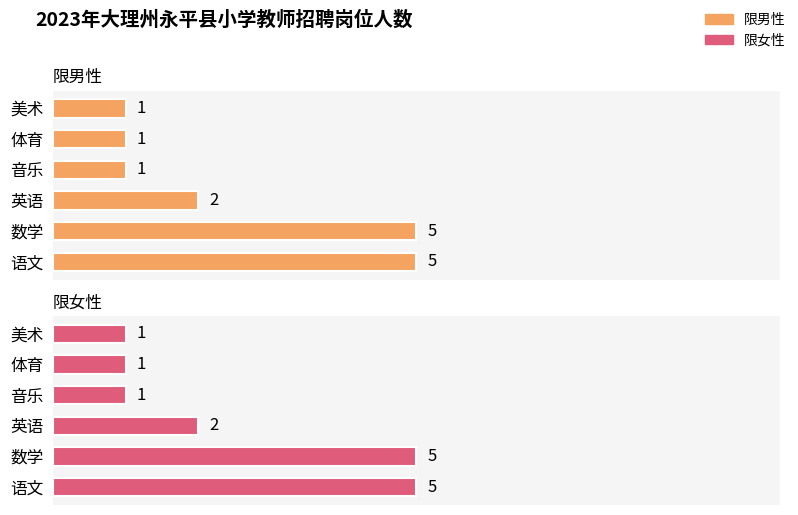

What is the difference between the maximum and minimum values in the 限女性 series?

4